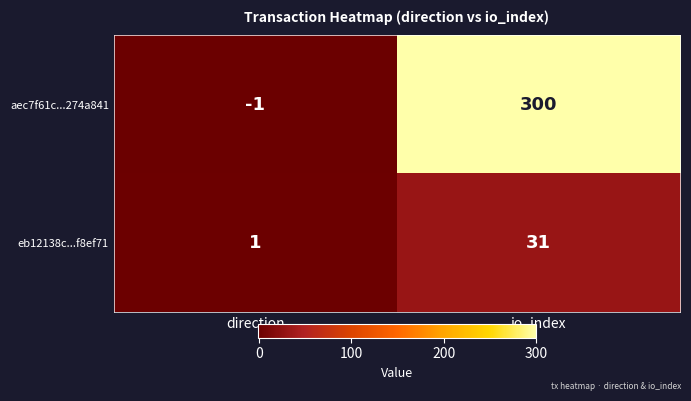

Which series has the largest range (max minus min)?

aec7f61c...274a841